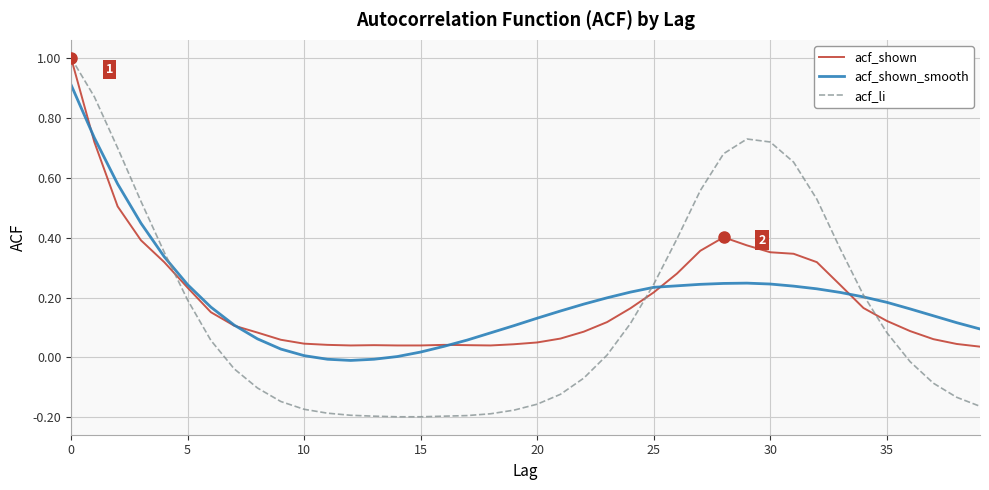

What is the greatest value displayed?

1.0